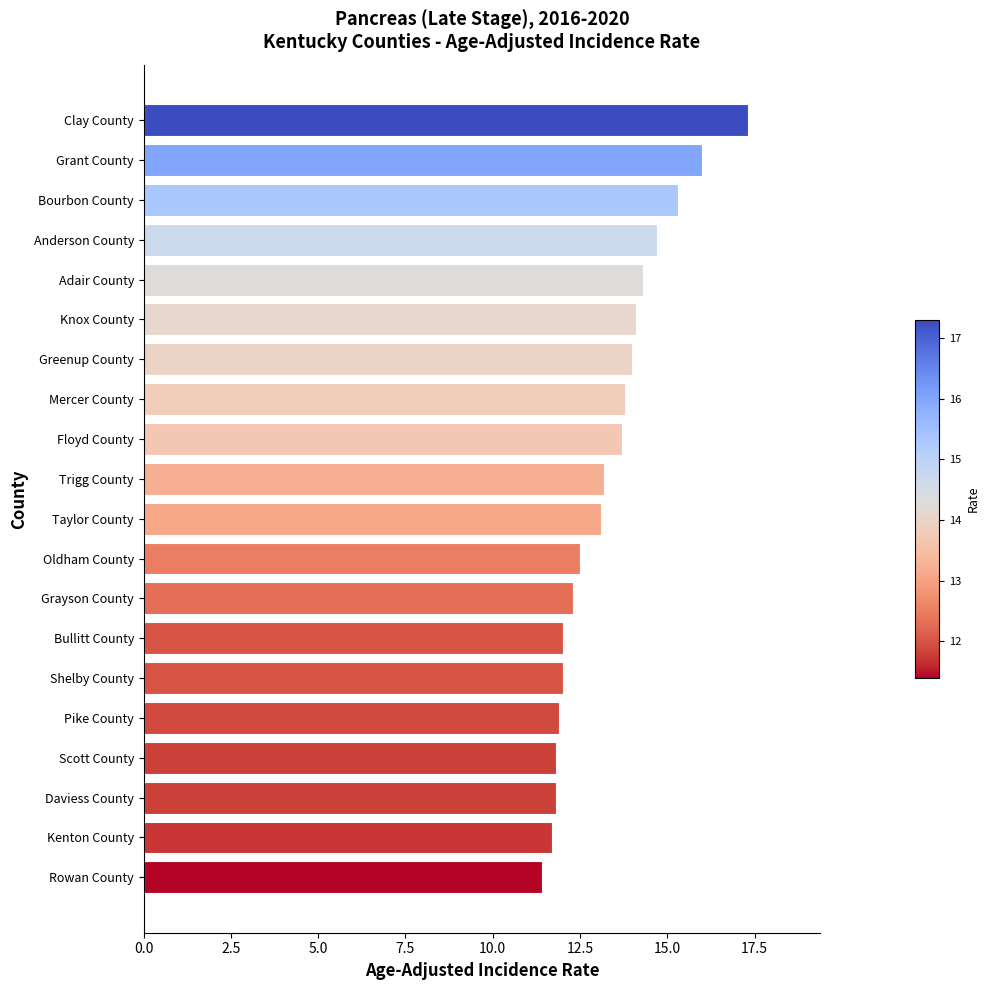

What is the ratio of the value at Oldham County to the value at Bourbon County?

0.8